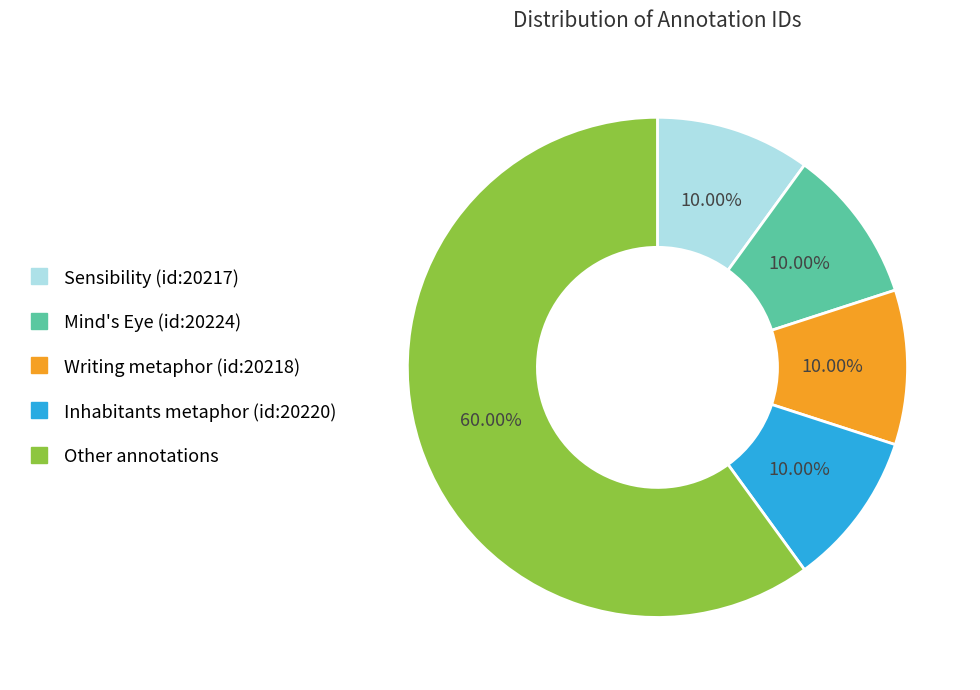

Does any single category account for the majority?

Yes